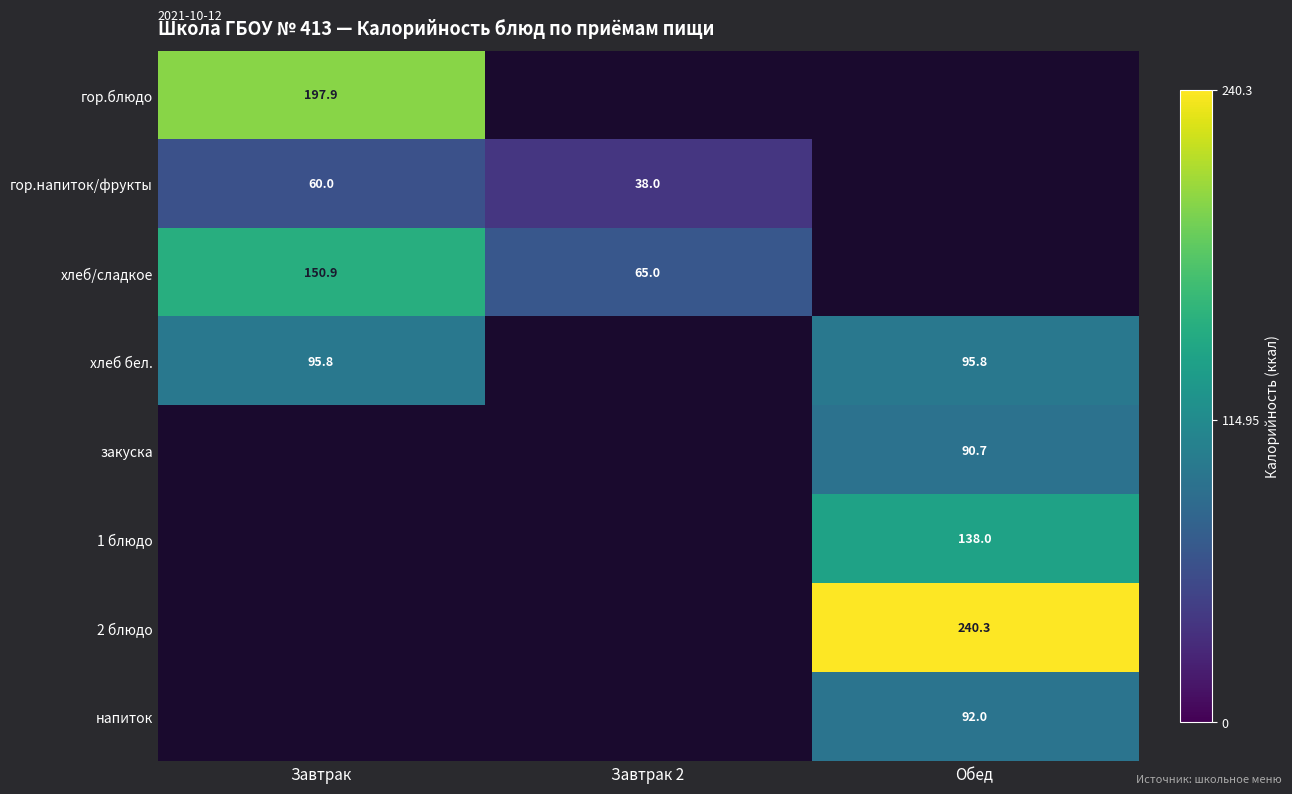

Is it true that напиток equals 92.0 at Обед?

True